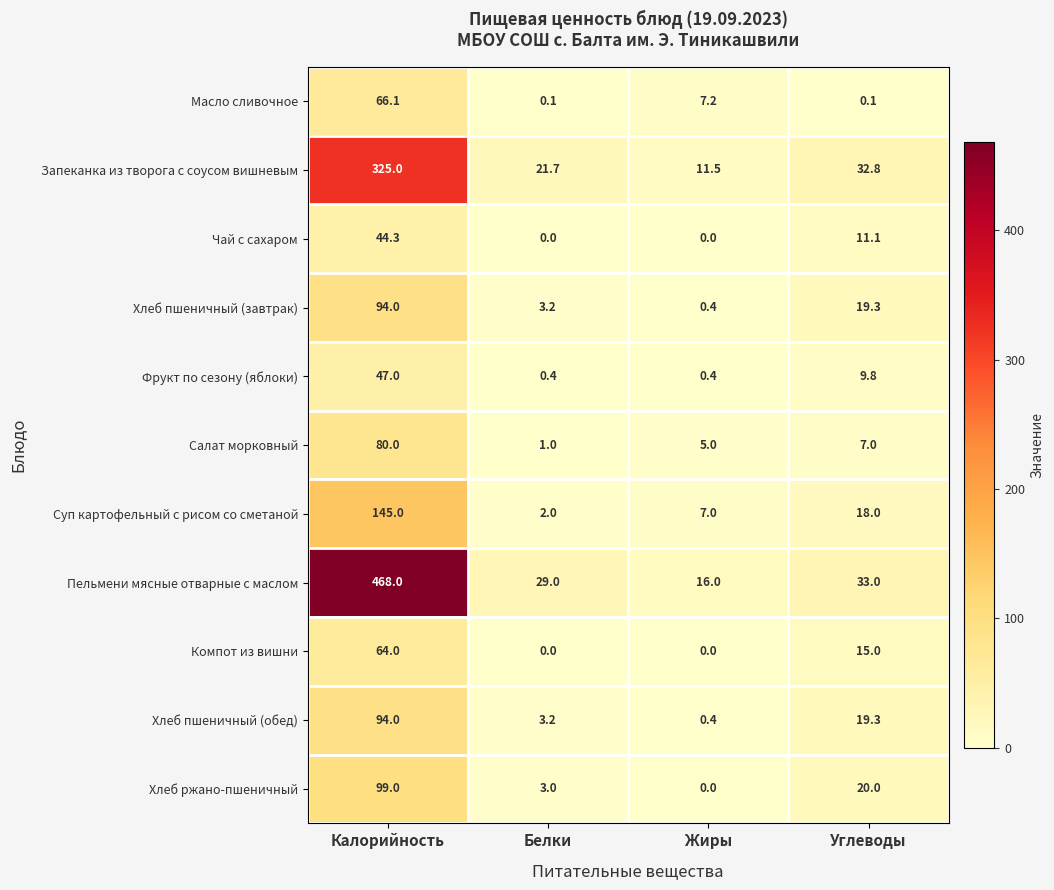

Which category has the lowest value in the Хлеб ржано-пшеничный series?

Жиры